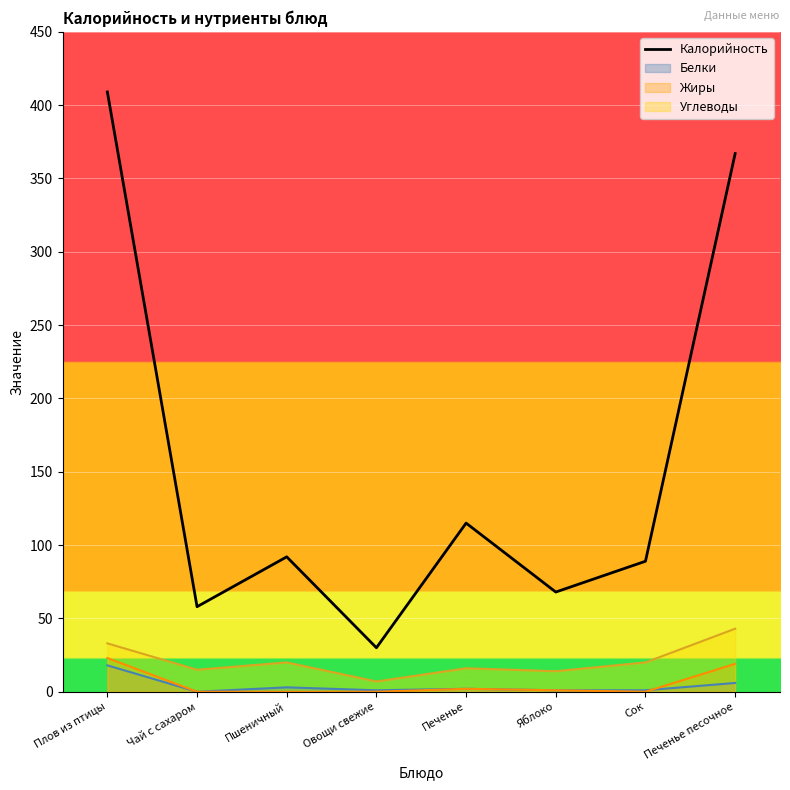

What is the average value?

154